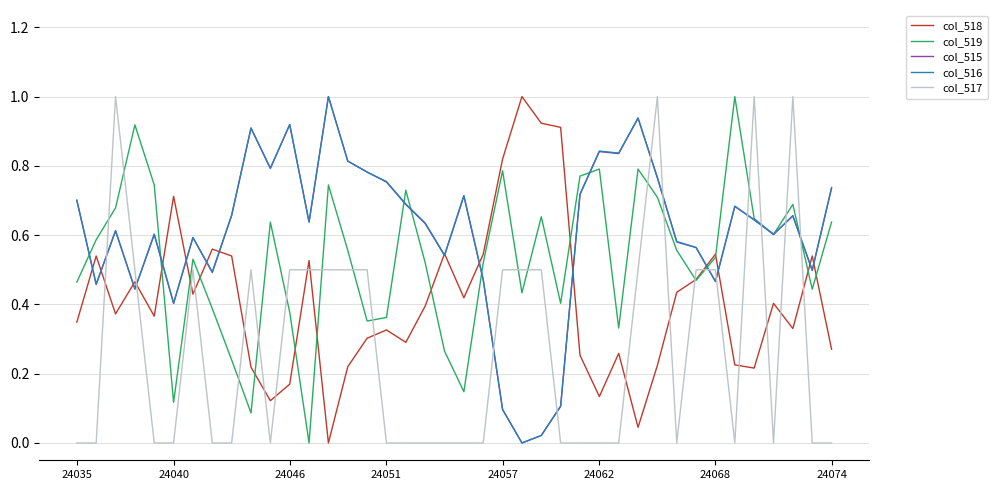

What is the maximum value shown in the chart?

1.0